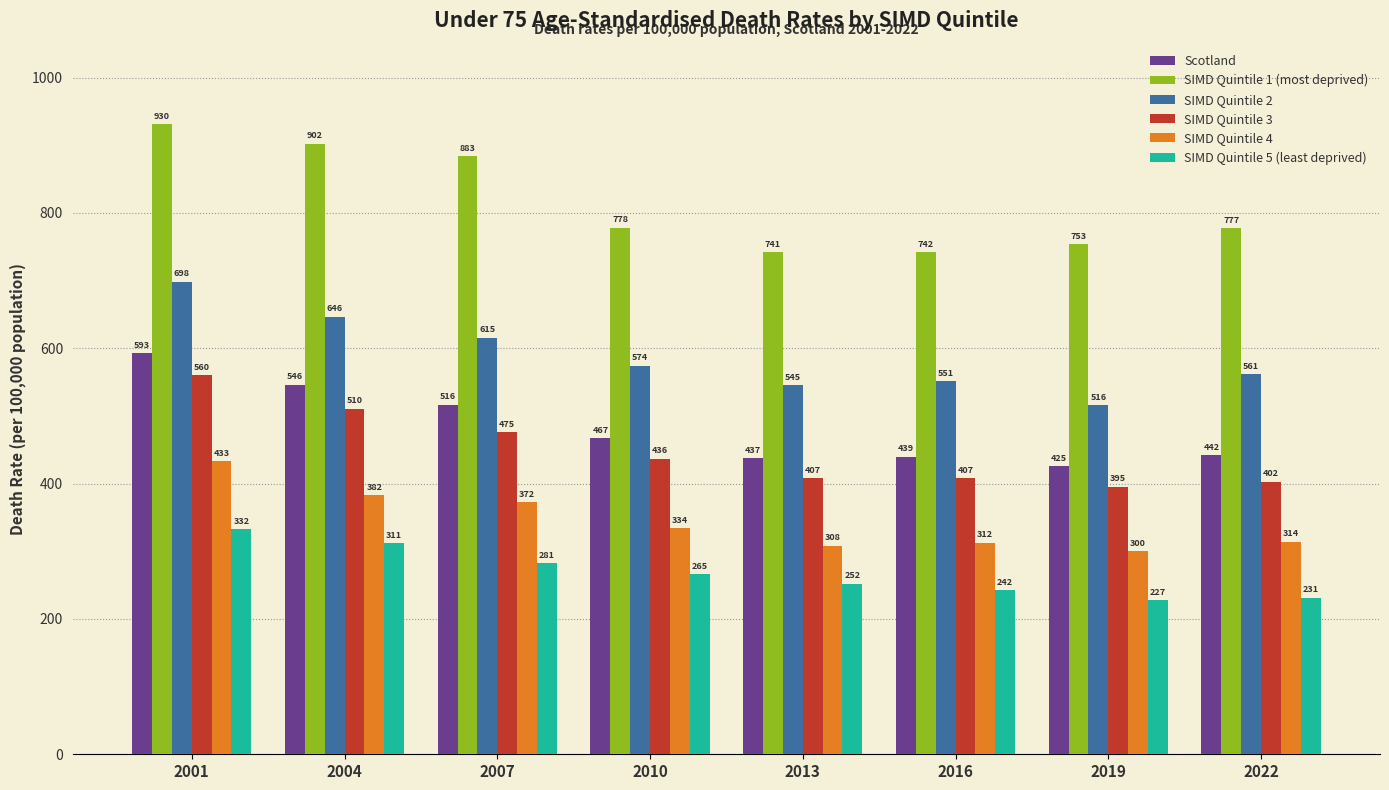

Which series changed the most between 2010 and 2013?

SIMD Quintile 1 (most deprived)